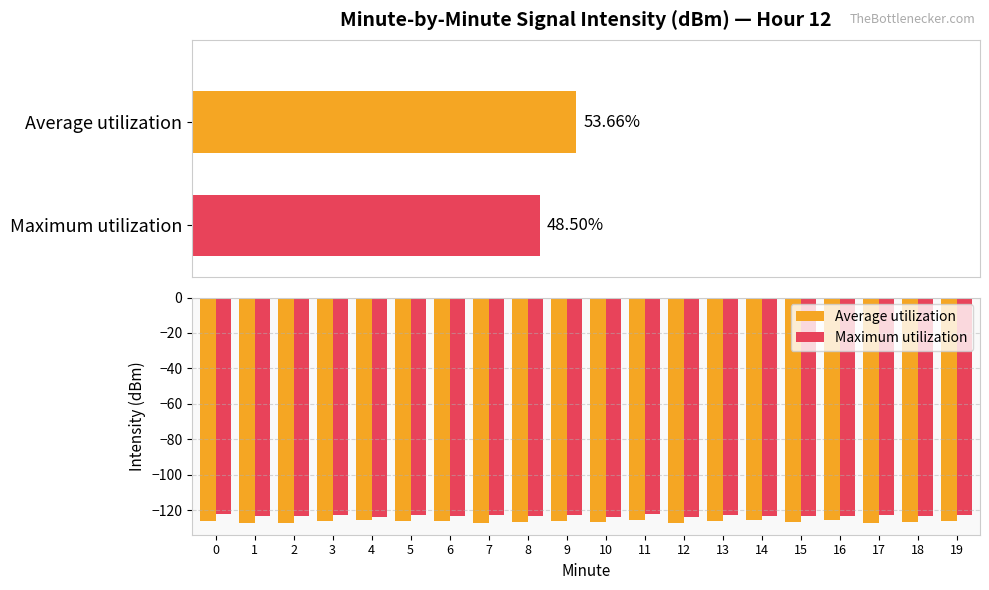

Reading left to right, what are all the values shown in this chart?

Average utilization: 0=-125.9	1=-127.0	2=-127.5	3=-126.1	4=-125.7	5=-126.3	6=-125.9	7=-127.2	8=-126.5	9=-125.9	10=-126.8	11=-125.5	12=-127.0	13=-126.3	14=-125.7	15=-126.9	16=-125.4	17=-127.2	18=-126.7	19=-126.0
Maximum utilization: 0=-122.2	1=-123.5	2=-123.1	3=-122.9	4=-123.7	5=-122.5	6=-123.3	7=-122.8	8=-123.2	9=-122.5	10=-123.8	11=-122.3	12=-123.6	13=-122.7	14=-123.1	15=-123.0	16=-123.4	17=-122.7	18=-123.2	19=-122.9